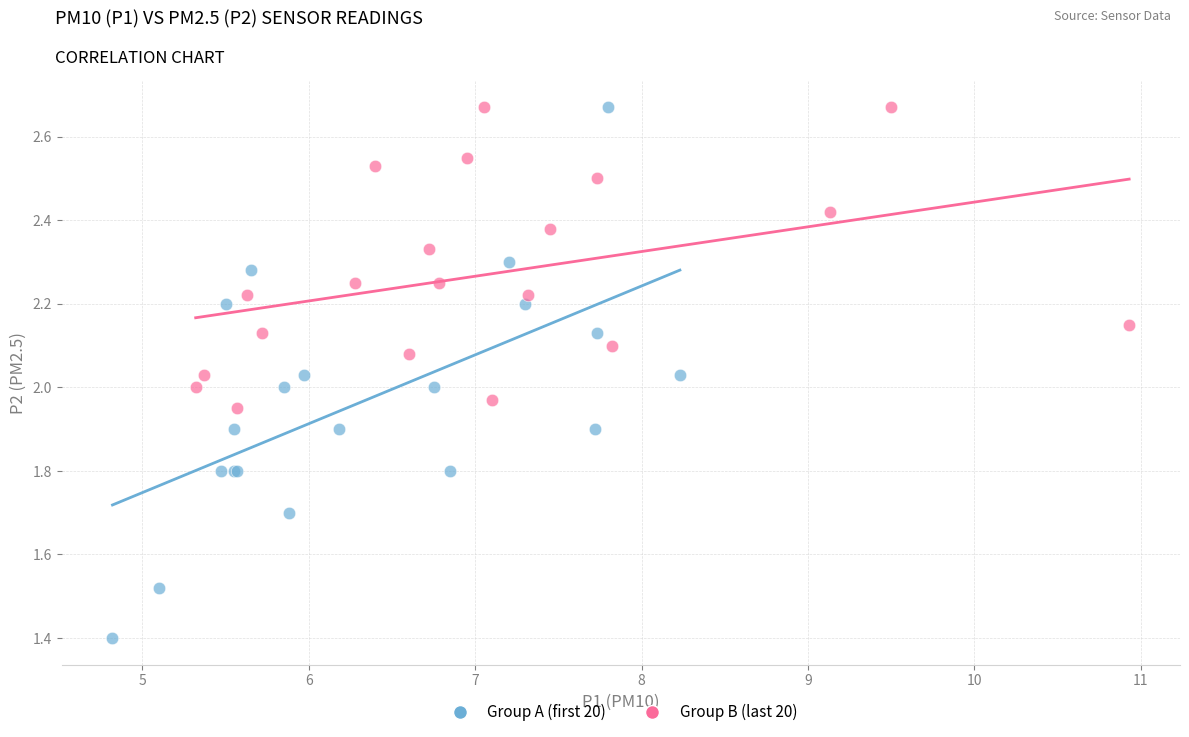

What are all the series names shown in the legend?

Group A (first 20), Group B (last 20)